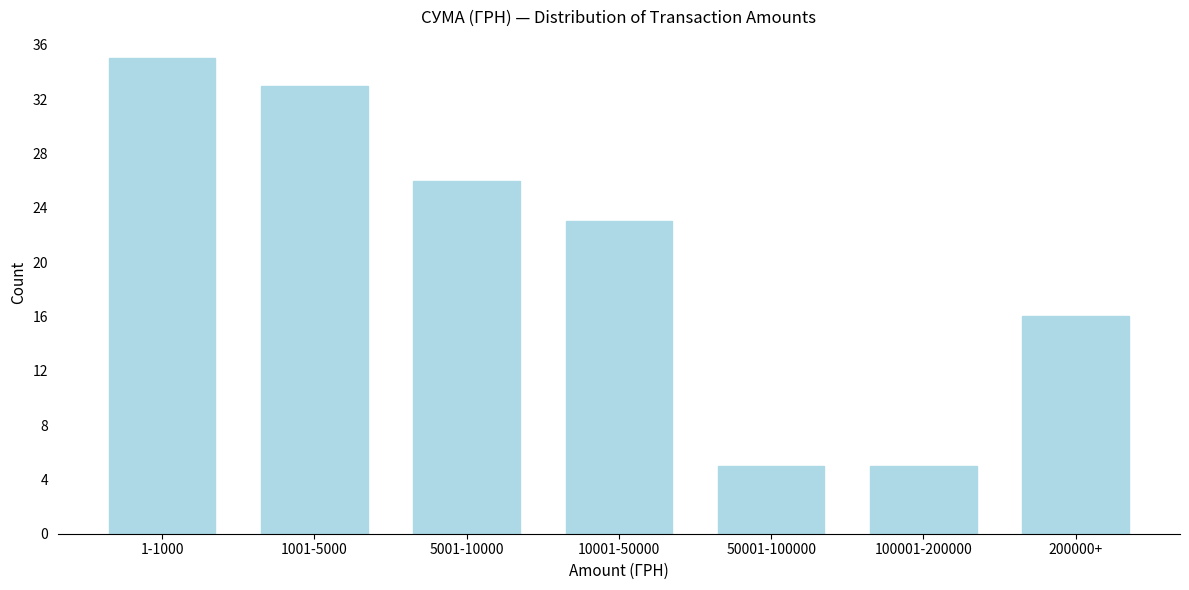

Reading right to left, what are all the values shown in this chart?

16	5	5	23	26	33	35